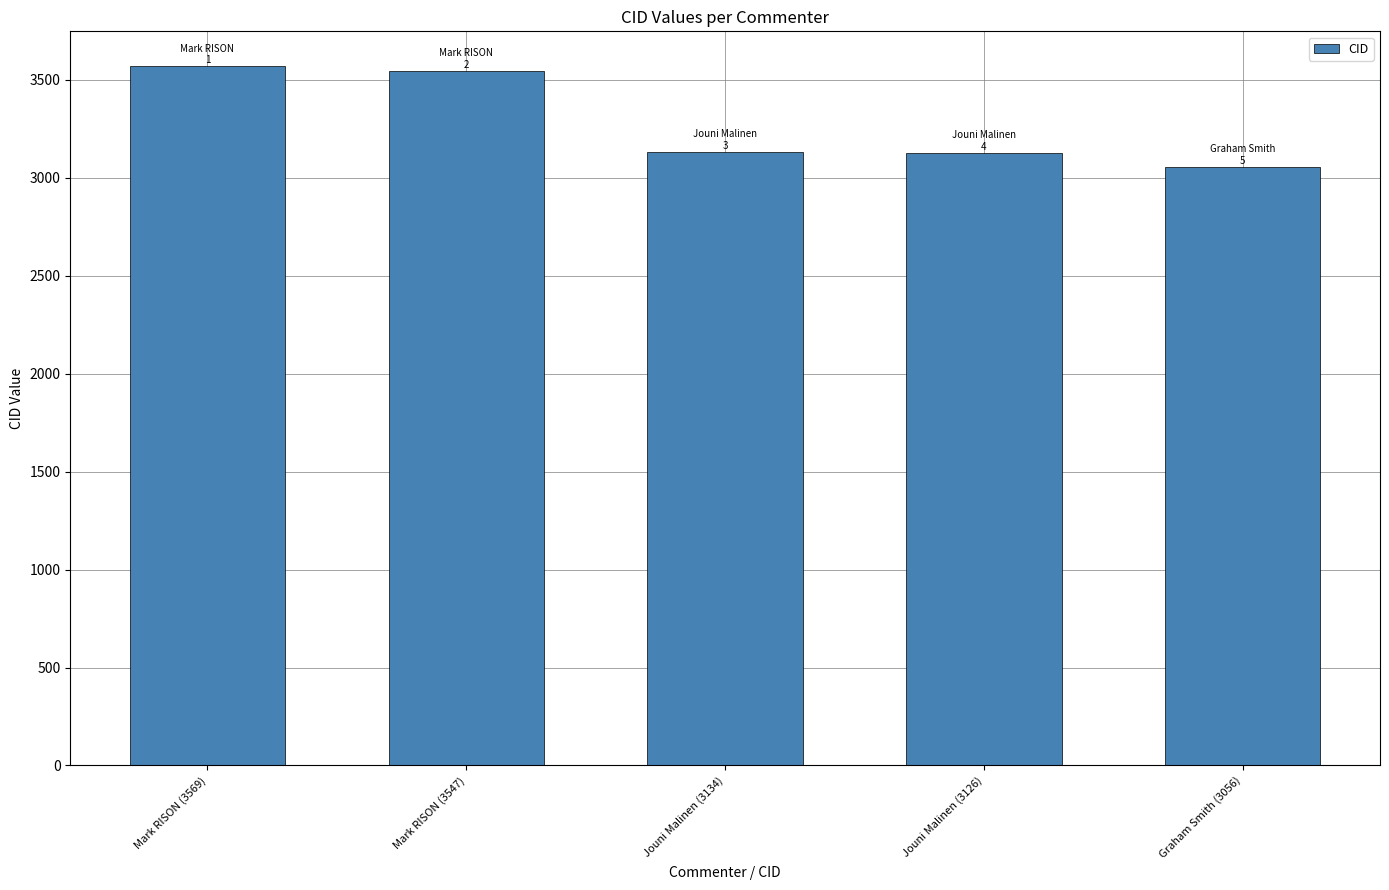

What is the value of the 2nd bar from the left?

3547